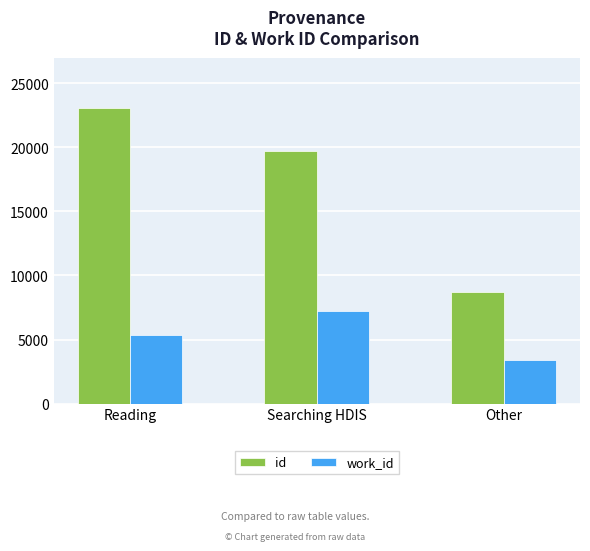

At which category is the sum across all series the highest?

Reading